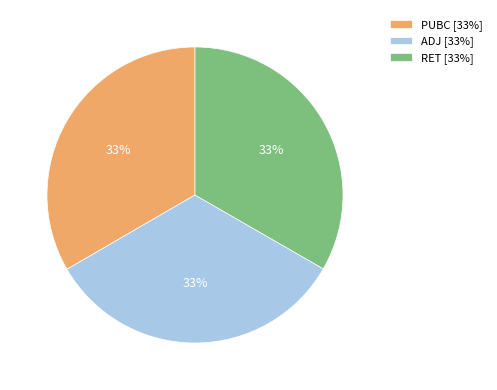

Is it true that RET is 24% of the pie?

False